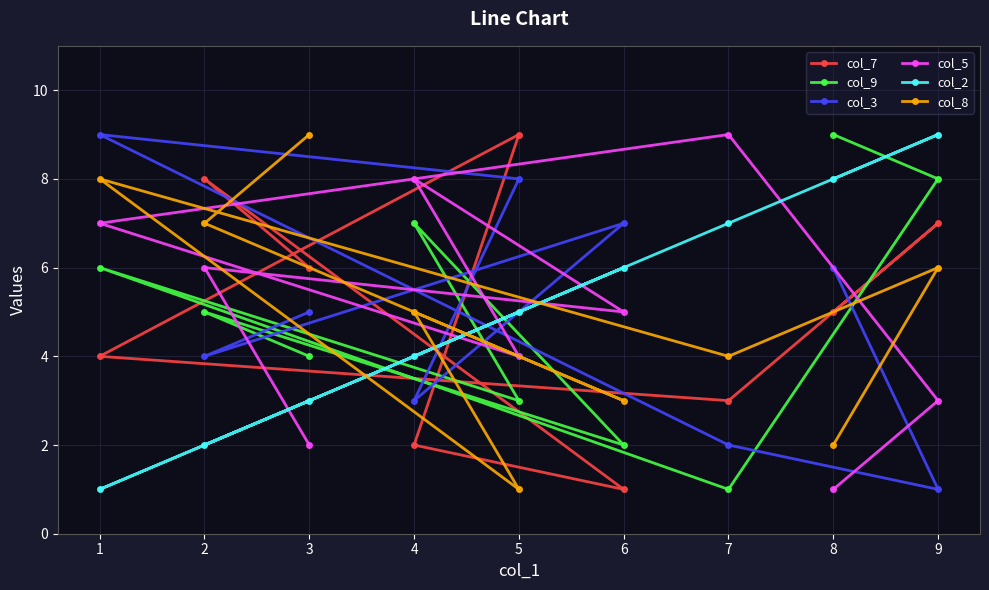

Does the chart display data point markers on the line(s)?

Yes